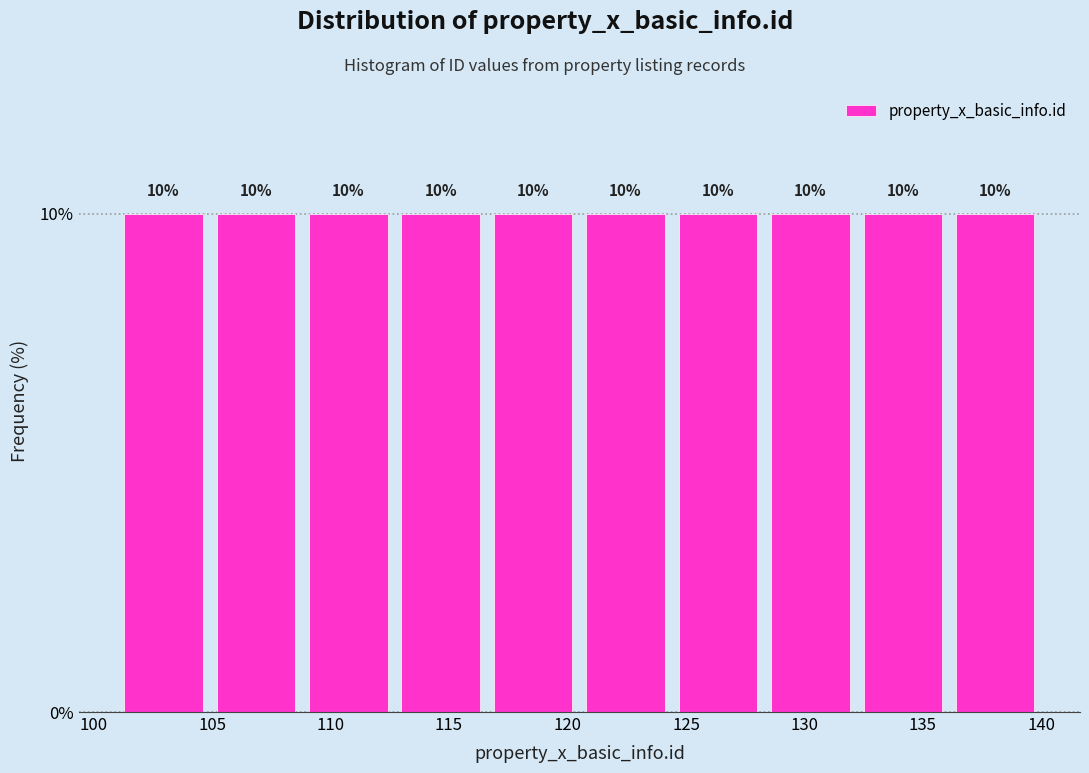

Reading left to right, transcribe this chart: for each bar, give the range it covers on the x-axis and its height. The bar edges are not printed on the chart, so give them approximately, as read against the axis.

101.0 to 104.9: 10
104.9 to 108.8: 10
108.8 to 112.7: 10
112.7 to 116.6: 10
116.6 to 120.5: 10
120.5 to 124.4: 10
124.4 to 128.3: 10
128.3 to 132.2: 10
132.2 to 136.1: 10
136.1 to 140.0: 10